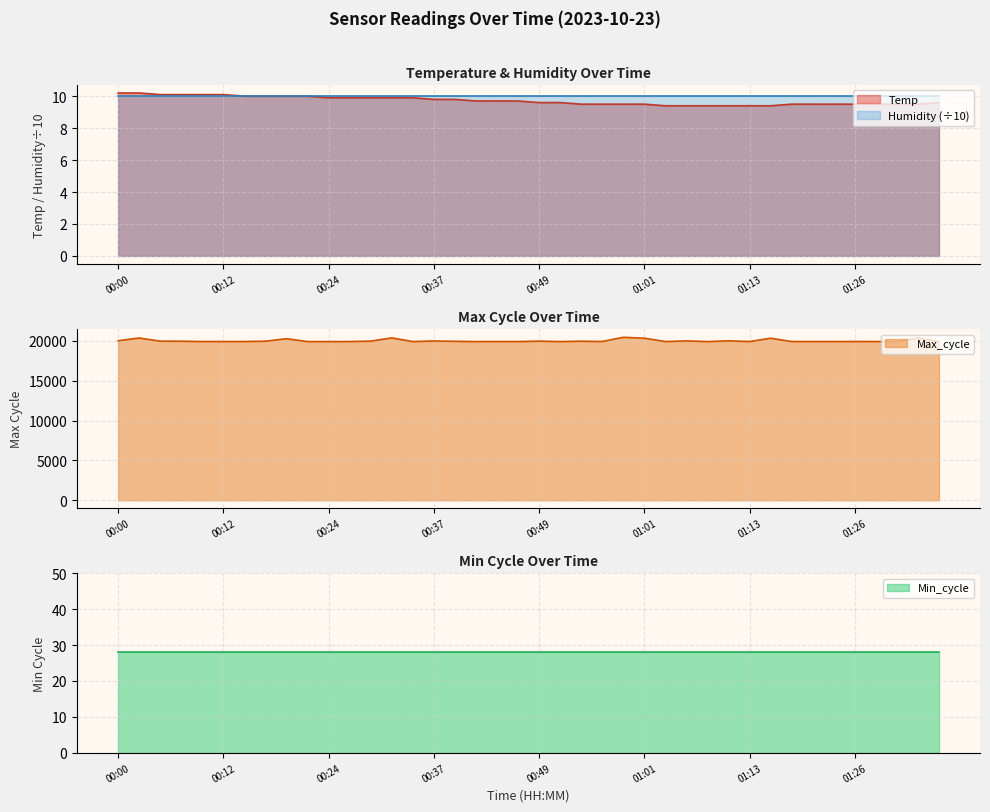

Read the Max_cycle value at 00:15.

19933.0